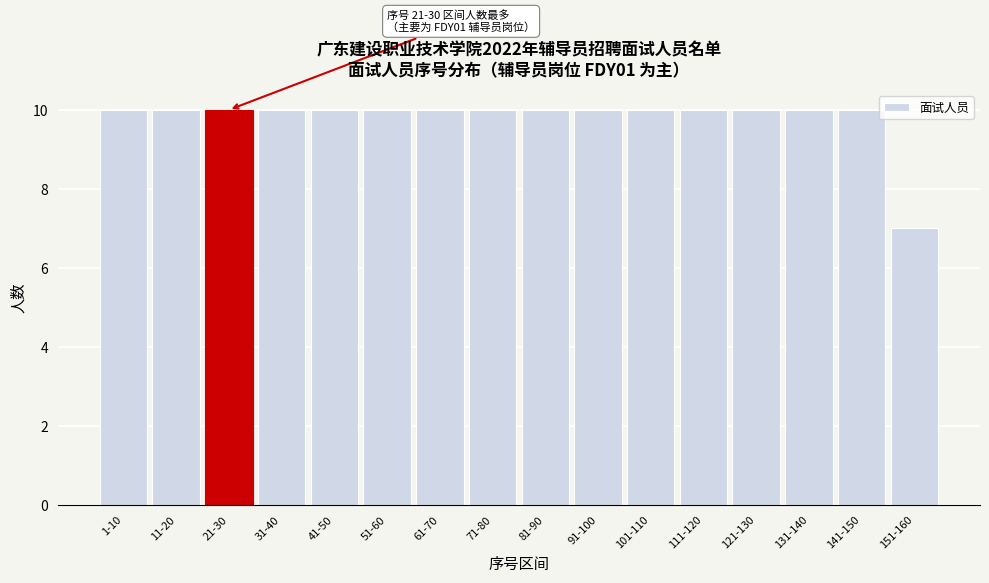

Reading left to right, list all the values displayed in this chart.

1-10=10	11-20=10	21-30=10	31-40=10	41-50=10	51-60=10	61-70=10	71-80=10	81-90=10	91-100=10	101-110=10	111-120=10	121-130=10	131-140=10	141-150=10	151-160=7